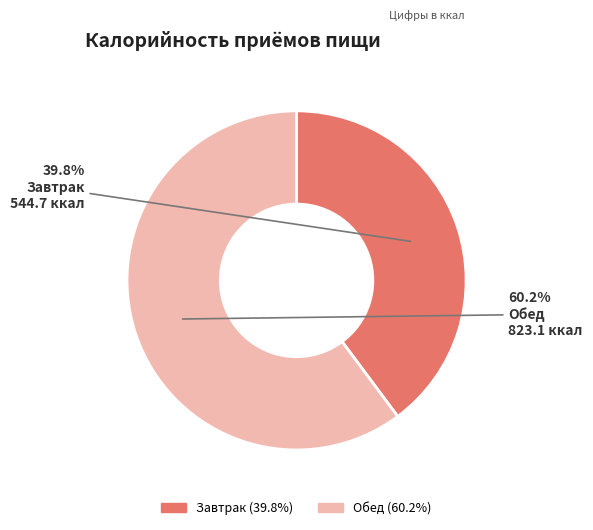

How many segments does this pie chart have?

2